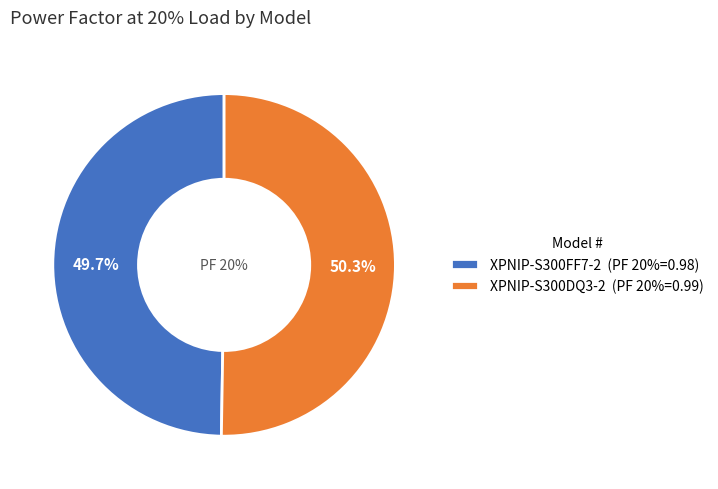

To the nearest percent, what percentage of the pie is XPNIP-S300DQ3-2?

50%